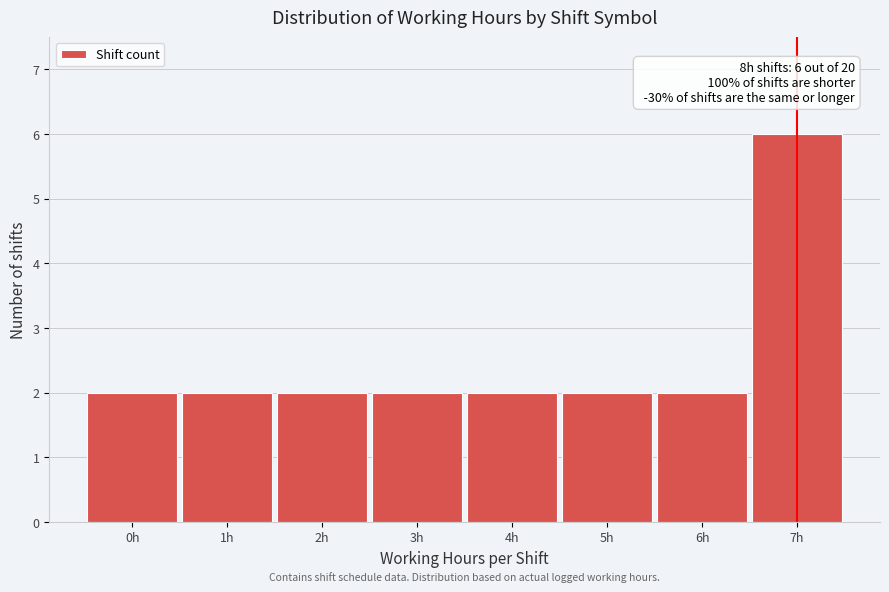

Reading right to left, transcribe all the data shown in this chart.

7h=6	6h=2	5h=2	4h=2	3h=2	2h=2	1h=2	0h=2